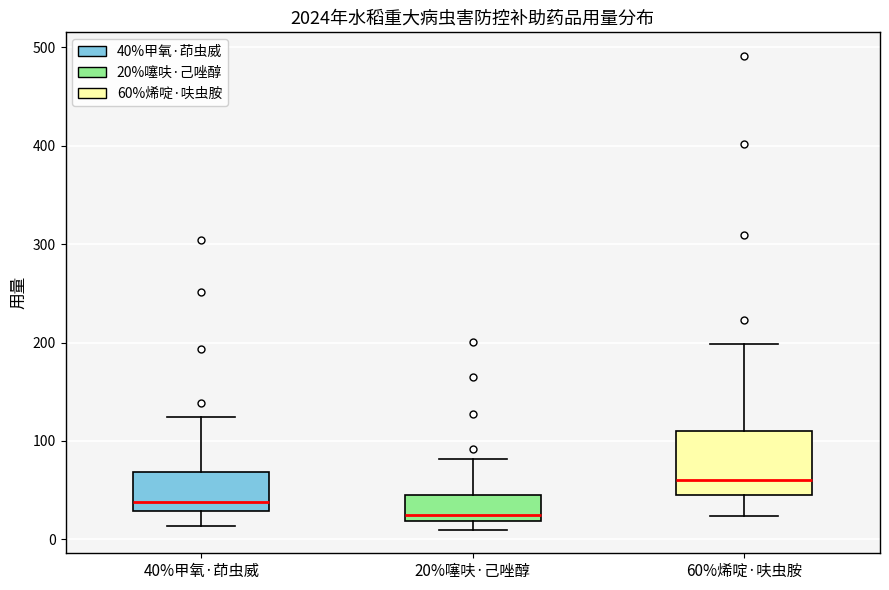

Reading left to right, read every box against the y-axis: the position of its median line, the range the box covers, and the ends of its whiskers. The values are not printed on the chart, so give them approximately, as read against the axis.

40%甲氧·茚虫威: median 40, box 30 to 70, whiskers 10 to 120
20%噻呋·己唑醇: median 30, box 20 to 50, whiskers 10 to 80
60%烯啶·呋虫胺: median 60, box 50 to 110, whiskers 20 to 200